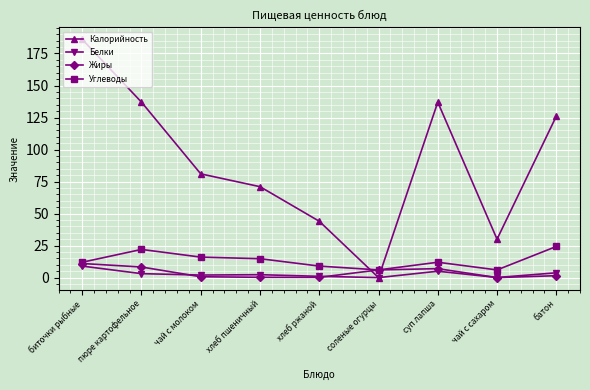

What position from the right is соленые огурцы?

4